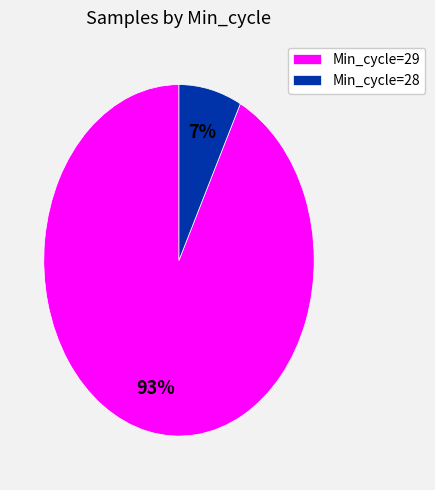

Is there any slice that represents more than half of the pie?

Yes